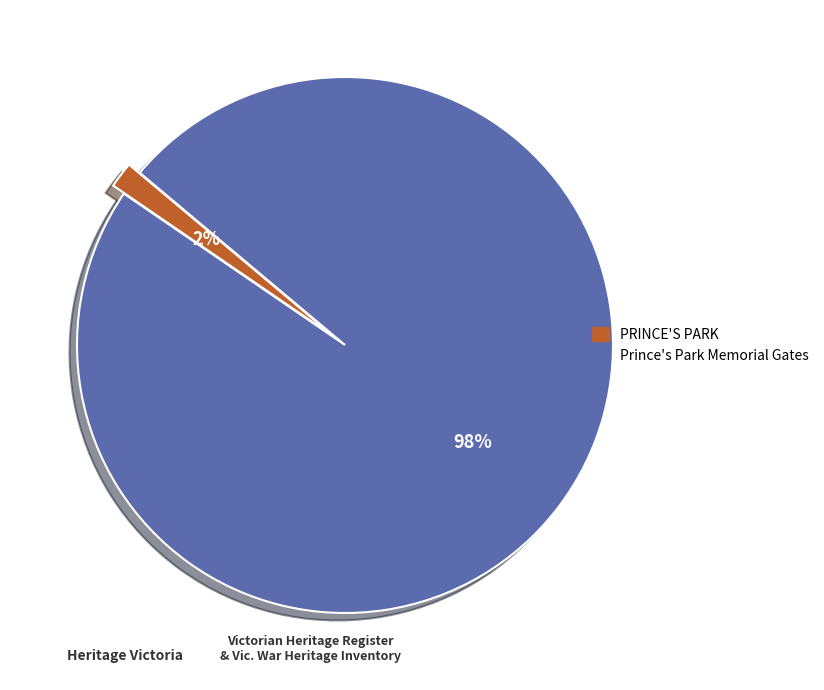

The Prince's Park Memorial Gates slice represents 98% of the pie. True or false?

True